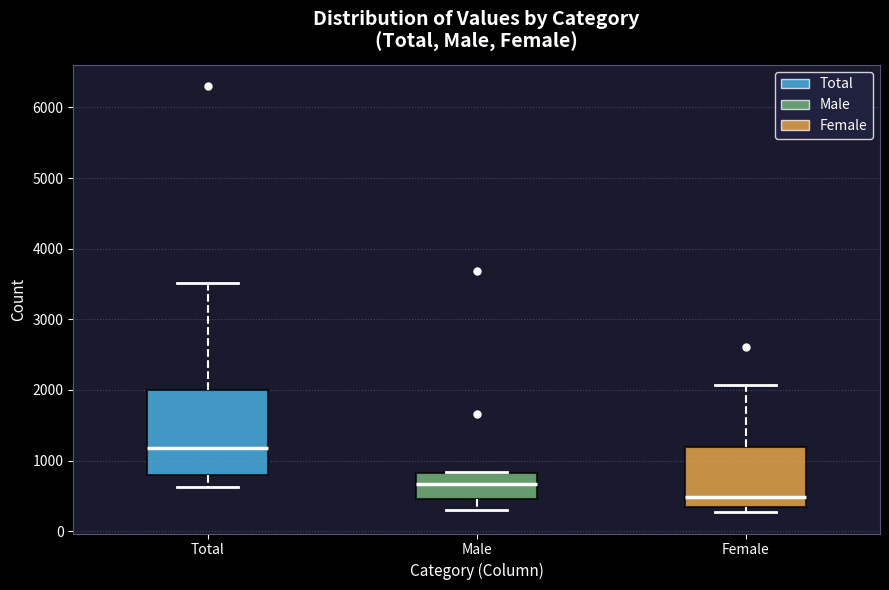

Where does the median line of the box for Male sit on the y-axis? The values are not printed on the chart, so give them approximately, as read against the axis.

700